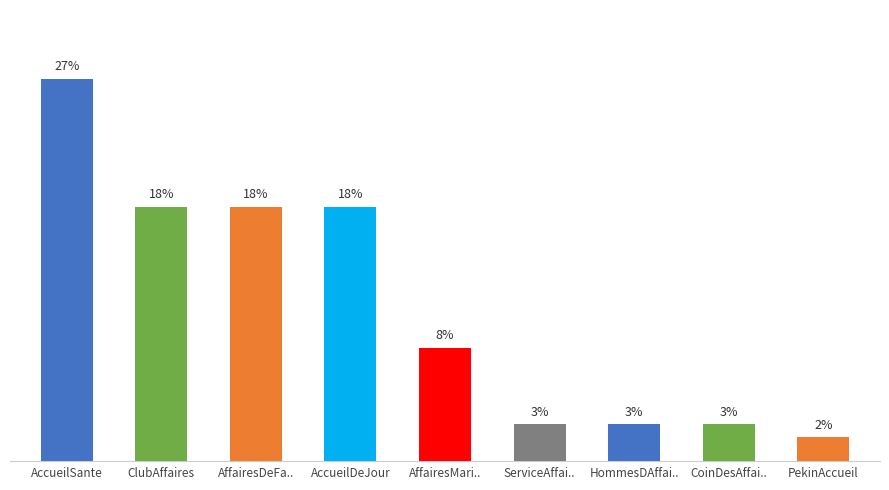

What is the change in value from AccueilSante to AffairesDeFa..?

-9.2